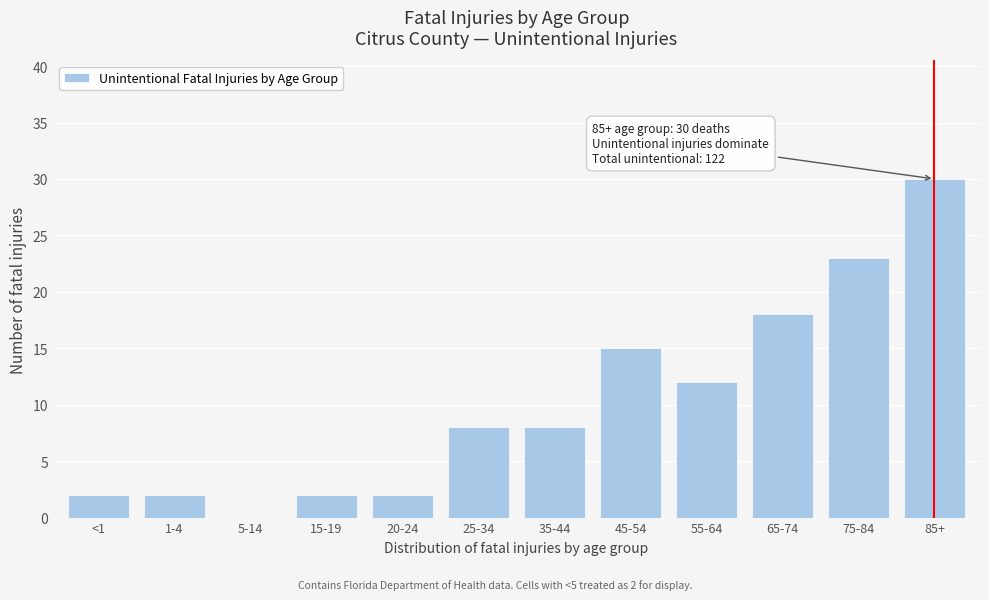

Reading right to left, transcribe all the data shown in this chart.

85+=30	75-84=23	65-74=18	55-64=12	45-54=15	35-44=8	25-34=8	20-24=2	15-19=2	5-14=0	1-4=2	<1=2